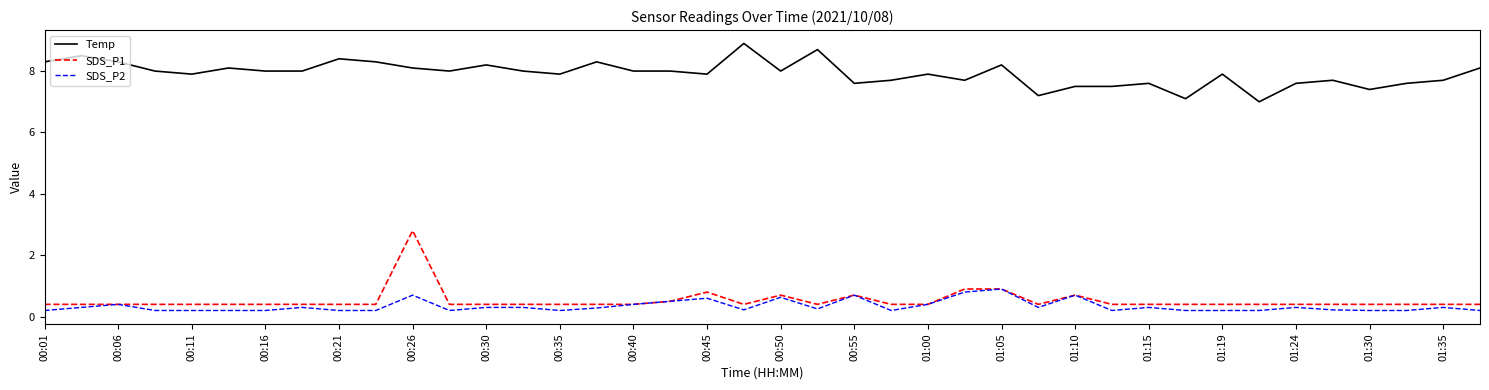

What are all the series names shown in the legend?

Temp, SDS_P1, SDS_P2